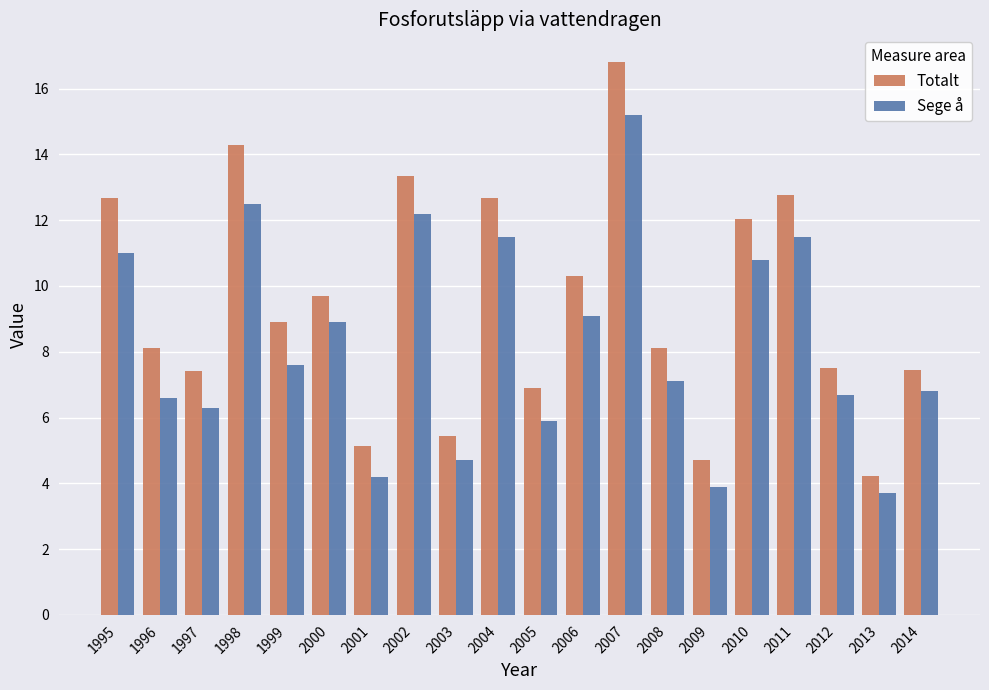

At how many categories does at least one series exceed 3?

20